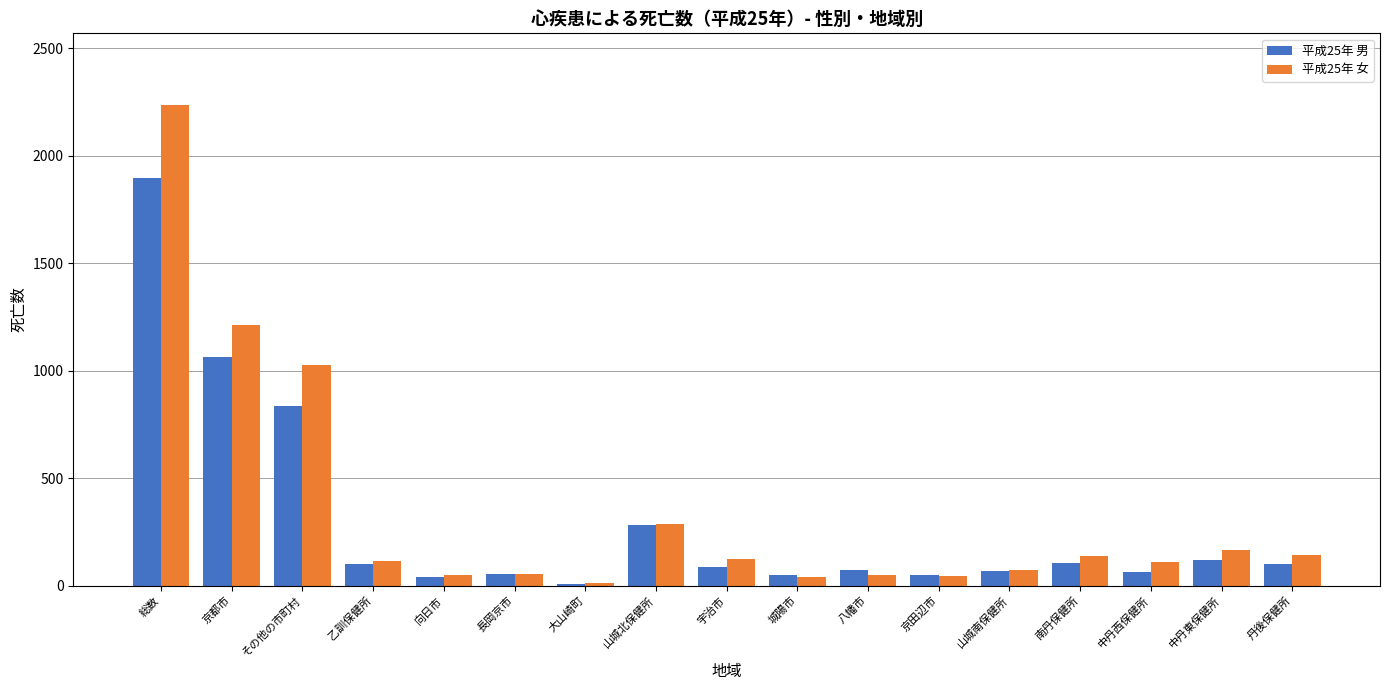

Is it true that 平成25年 男 equals 65 at 中丹西保健所?

True